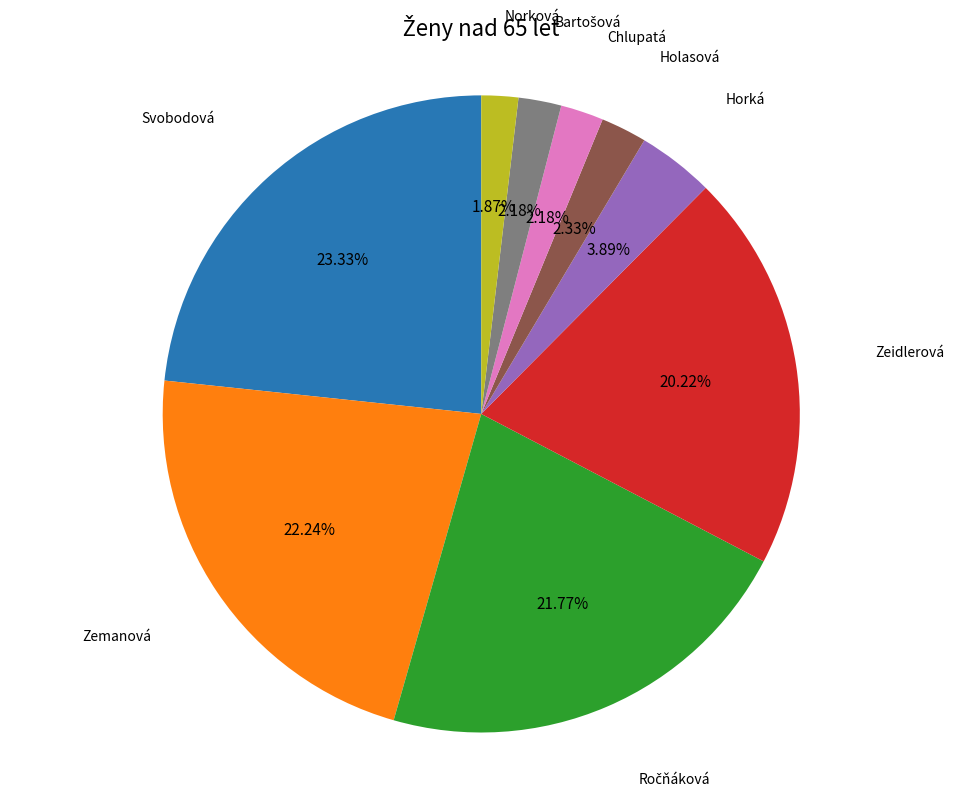

How many segments does this pie chart have?

9